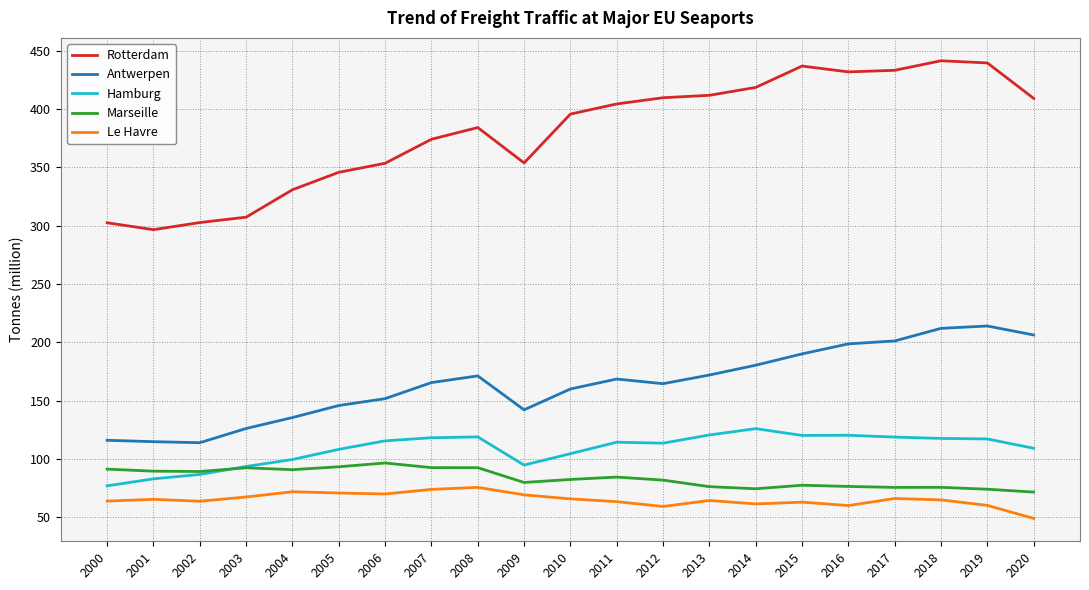

What is the difference between the highest and lowest values at 2013?

347.5